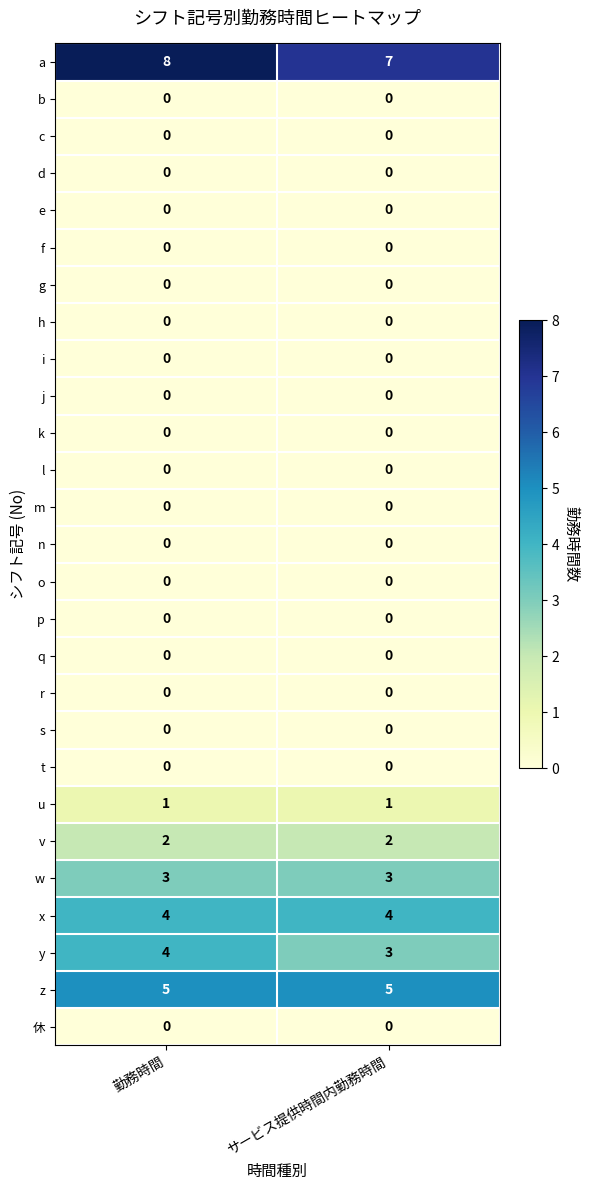

What is the difference between the highest and lowest values at 勤務時間?

8